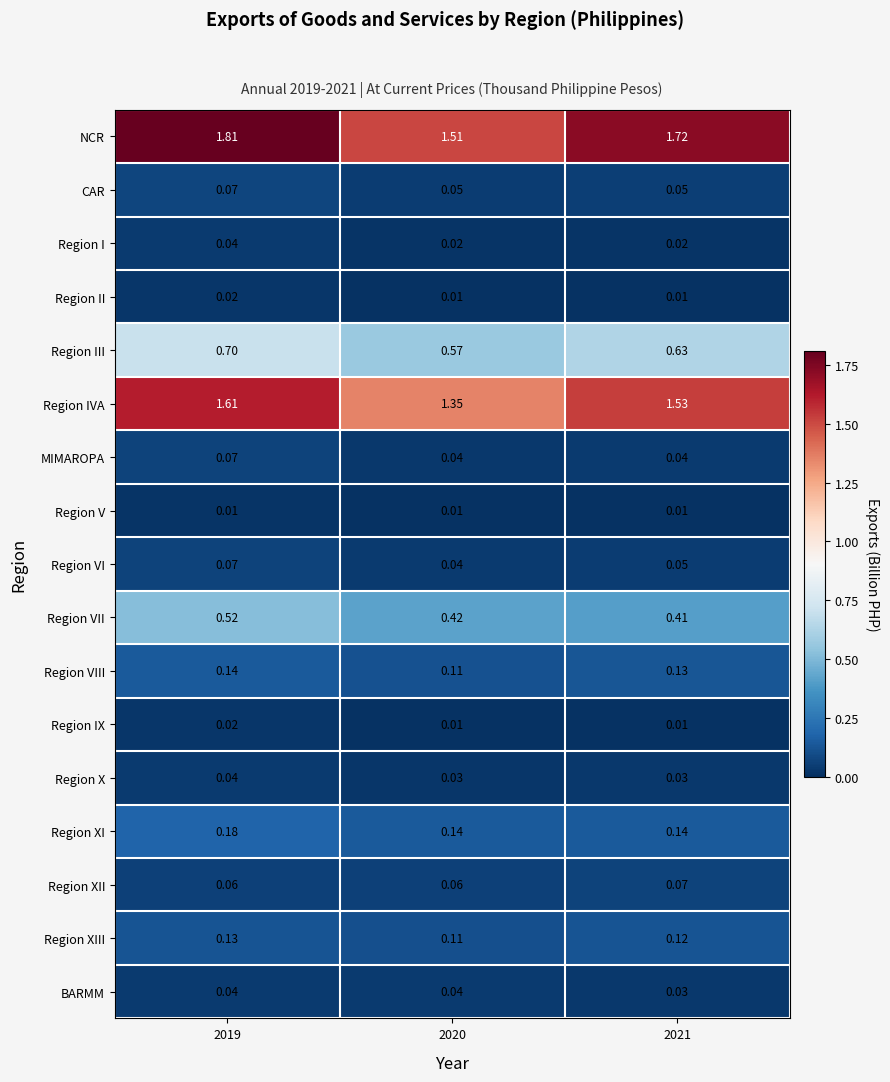

Between 2019 and 2020, which series saw the biggest shift?

NCR